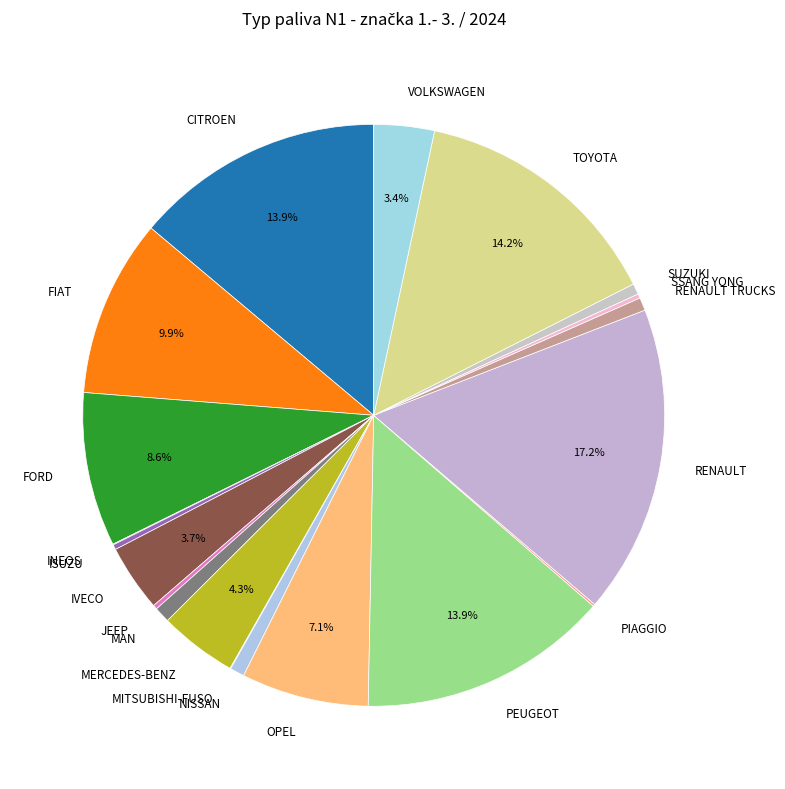

Do NISSAN and SUZUKI together represent more than half of the pie?

No